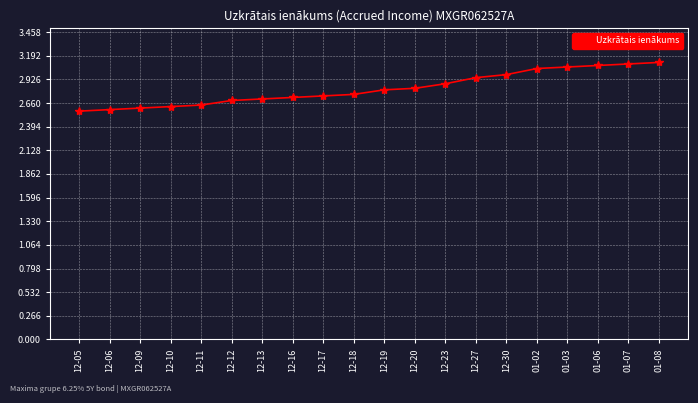

True or false: the data shows 2.7 at 12-13.

True